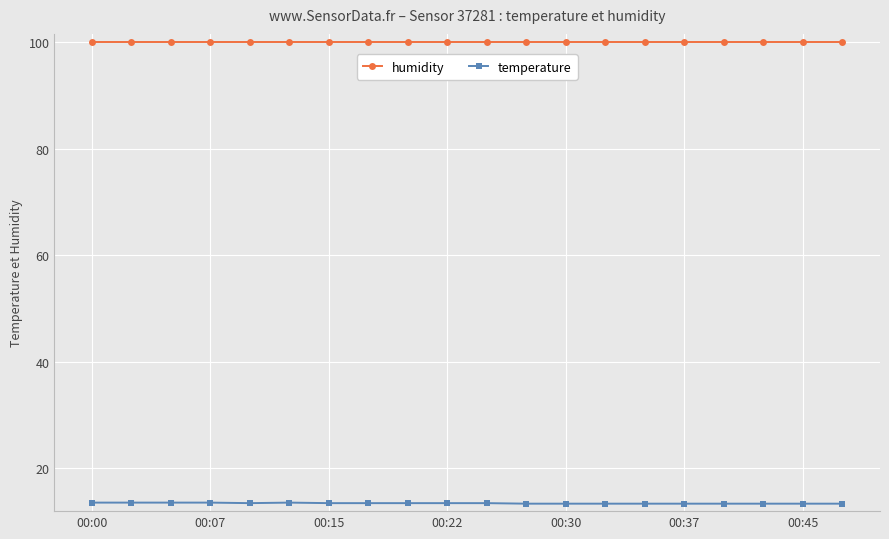

List the series in order of their overall mean, lowest first.

temperature, humidity